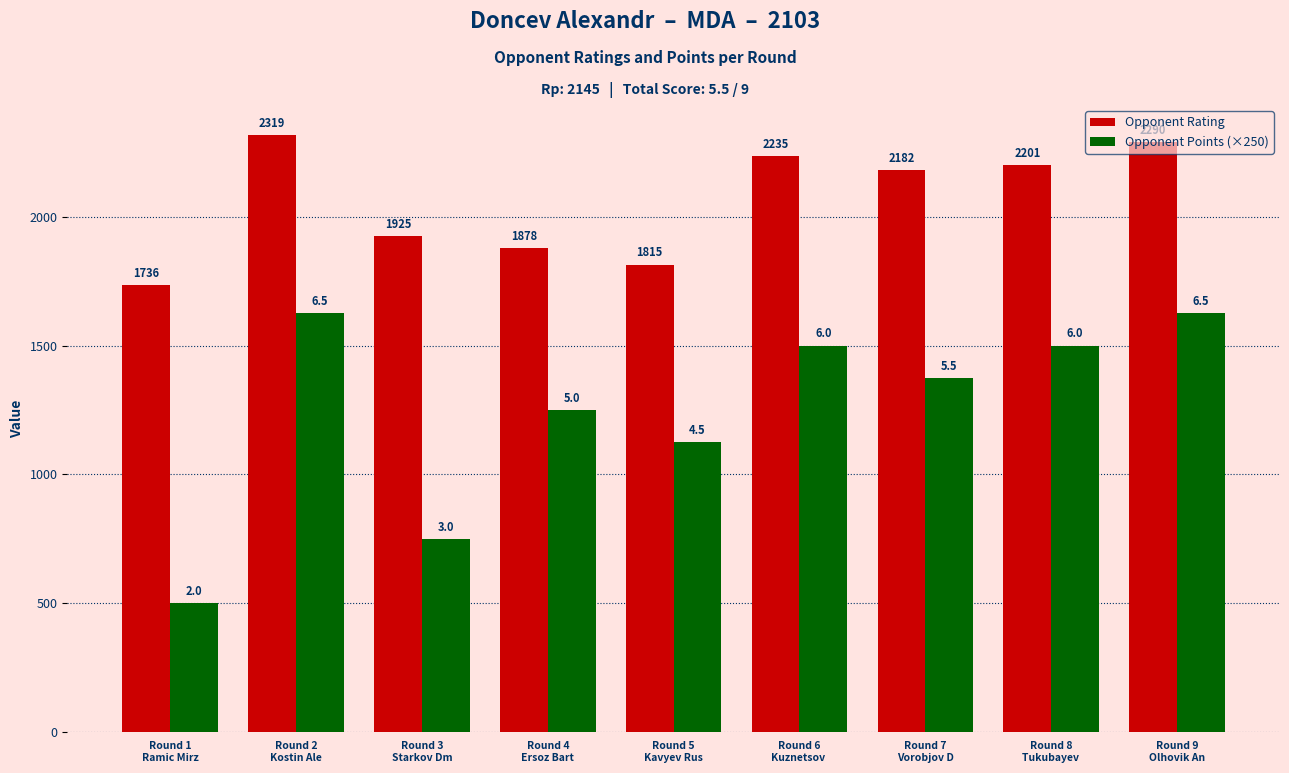

Between Round 1
Ramic Mirz and Round 4
Ersoz Bart, which series saw the biggest shift?

Opponent Points (×250)